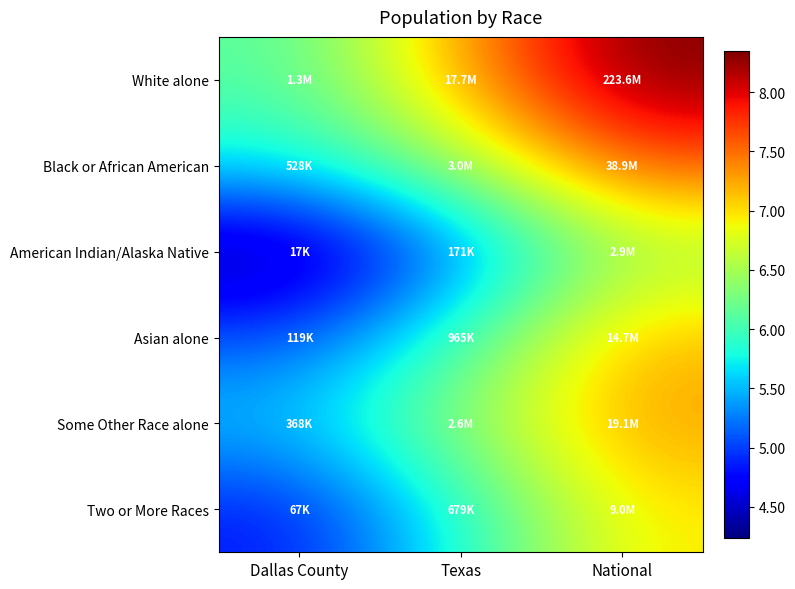

Which has a higher value, Texas or National?

National